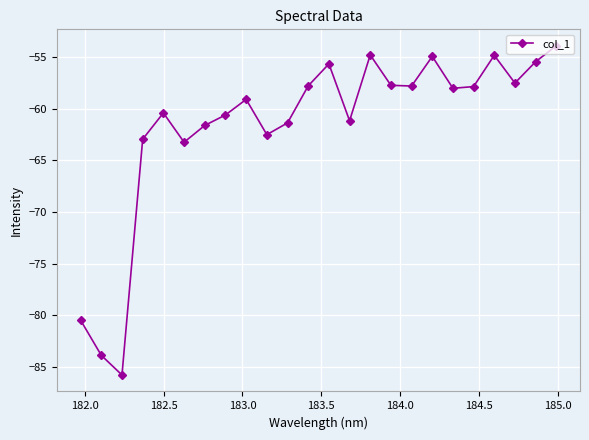

How many interior local valleys (lower than both neighbors) does the data have?

7